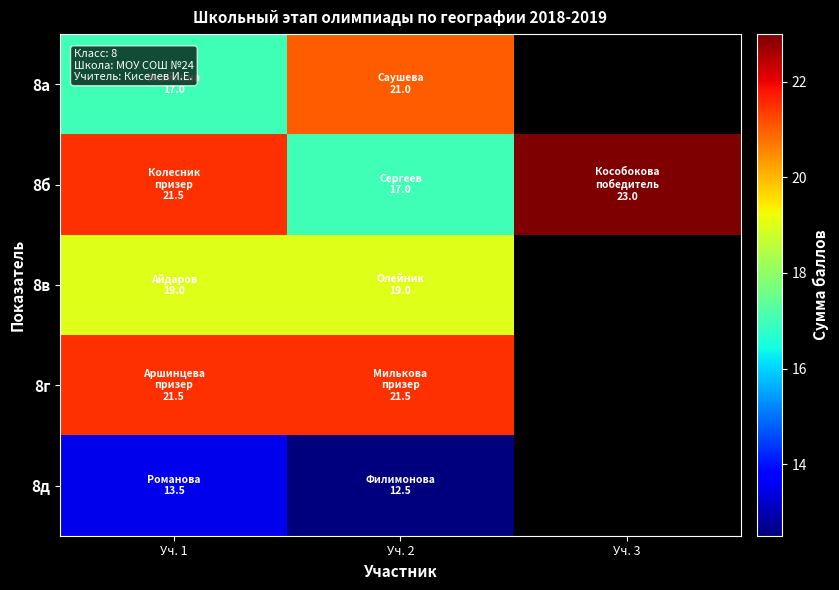

Is it true that 8д equals 6.1 at Уч. 2?

False